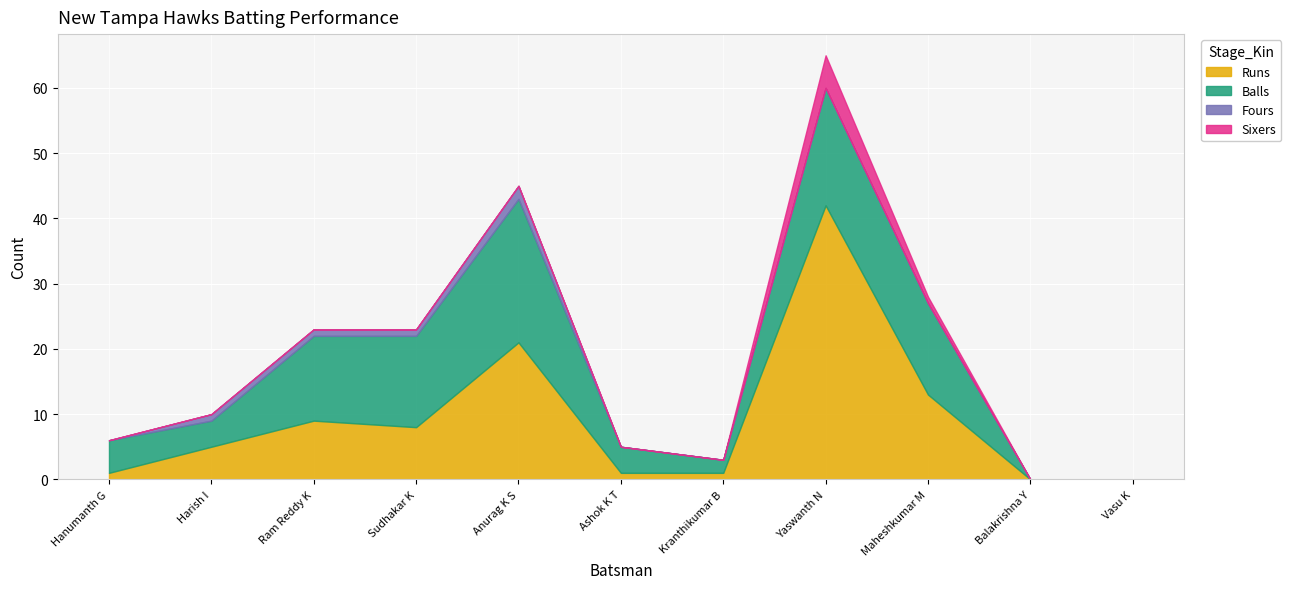

At which category does the chart reach its peak across all series?

Yaswanth N